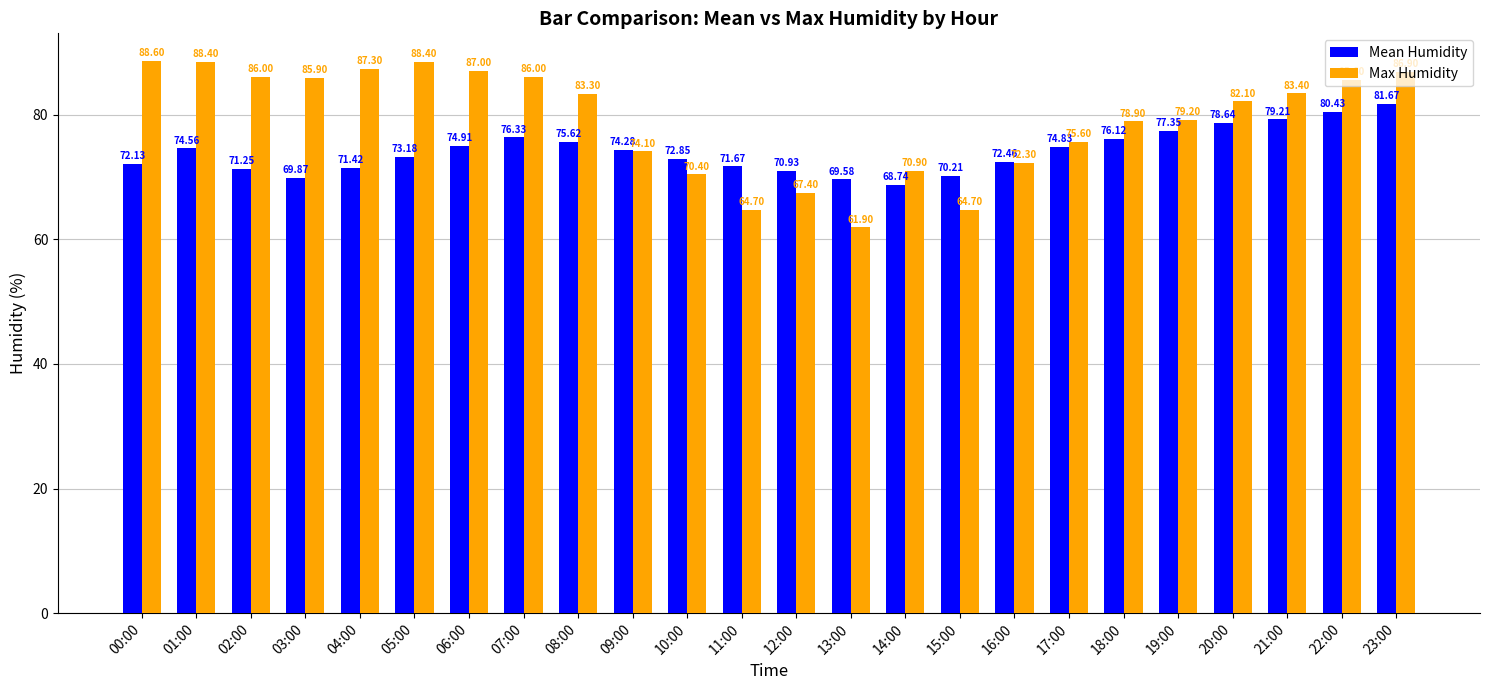

Is it true that Max Humidity equals 64.7 at 15:00?

True